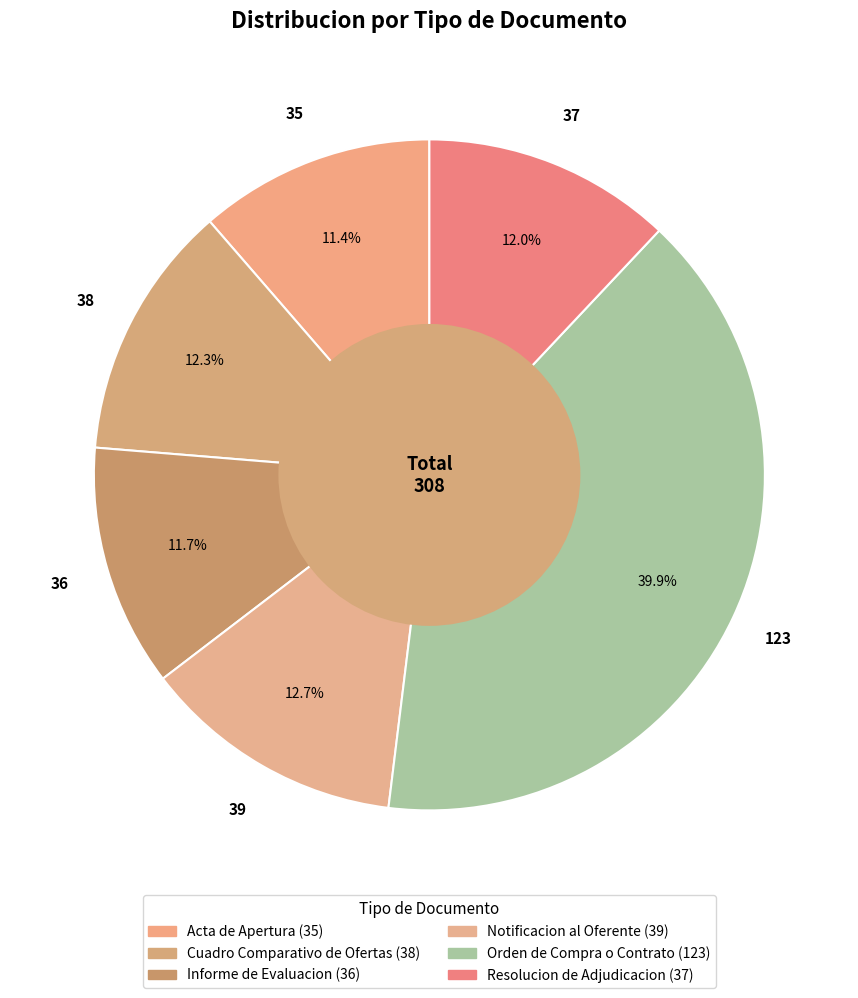

True or false: Resolucion de Adjudicacion accounts for 12% of the total.

True